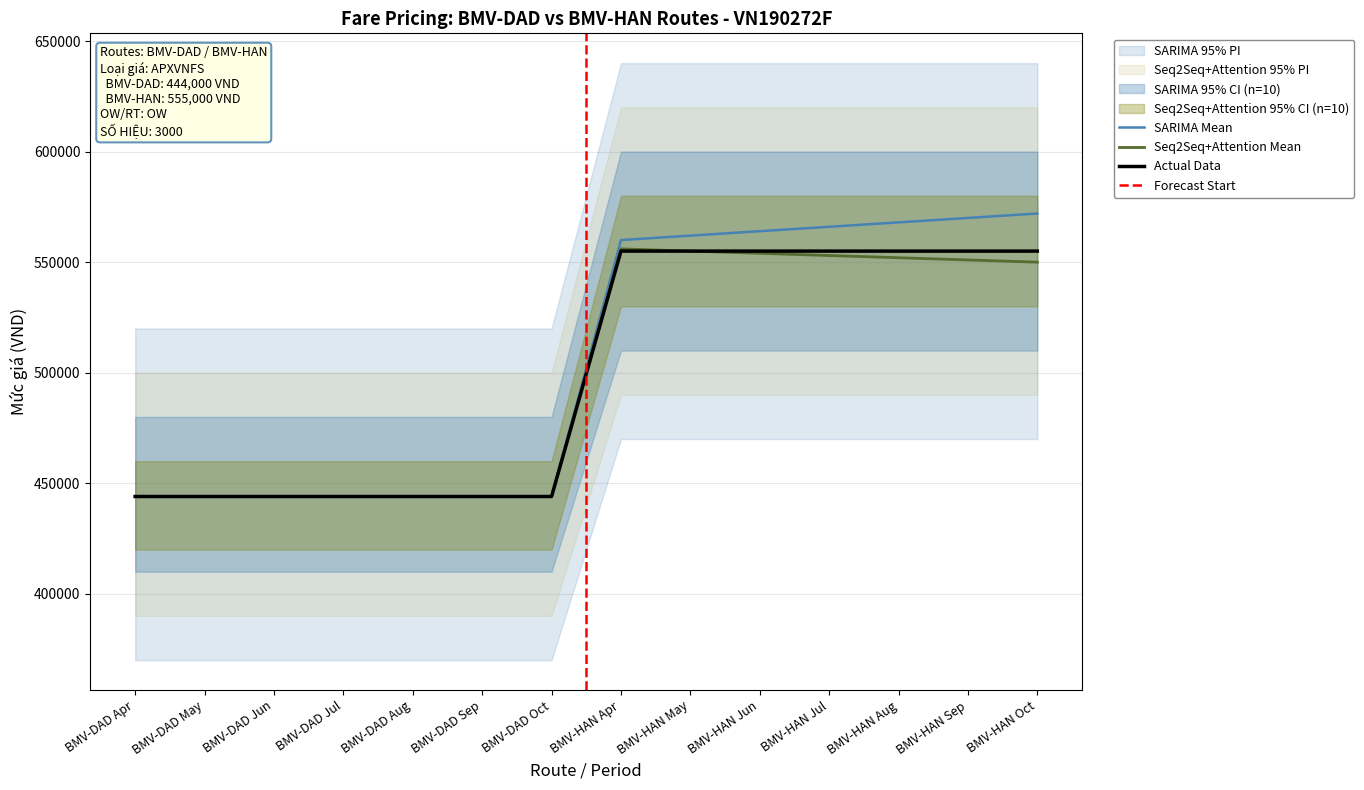

Which label corresponds to the smallest value in the chart?

BMV-DAD Apr